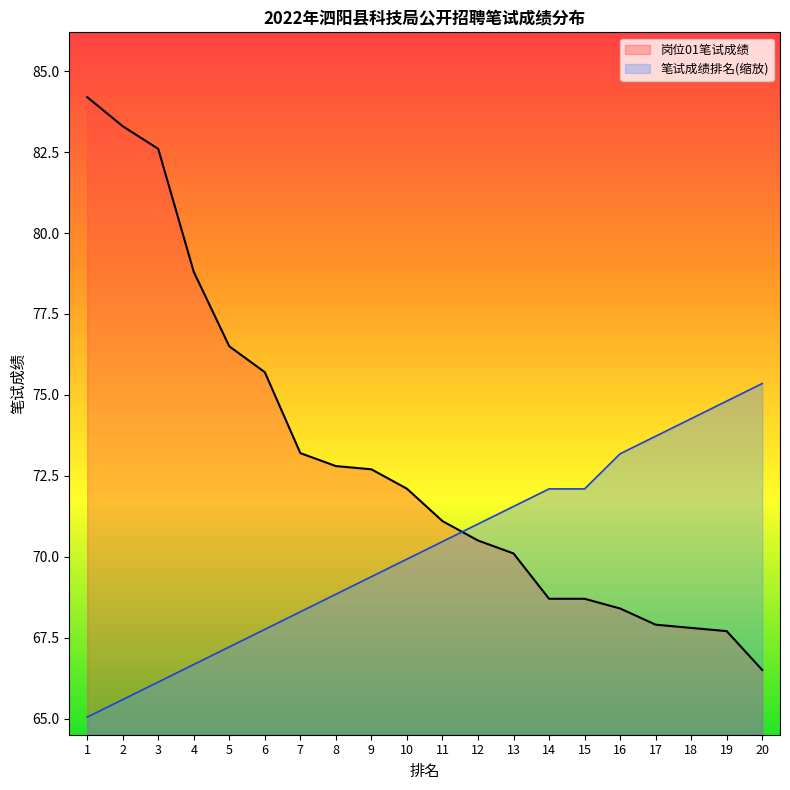

Does the chart display data point markers on the line(s)?

No